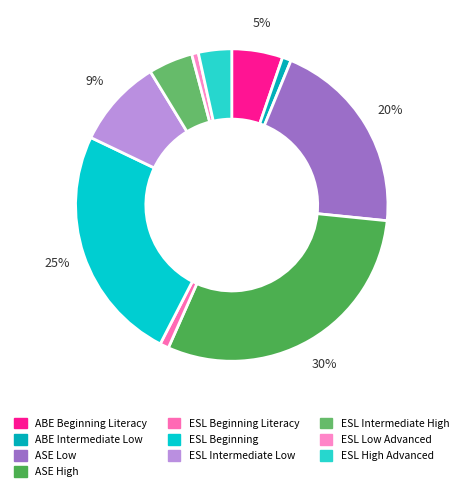

What is the largest slice in the pie chart?

ASE High